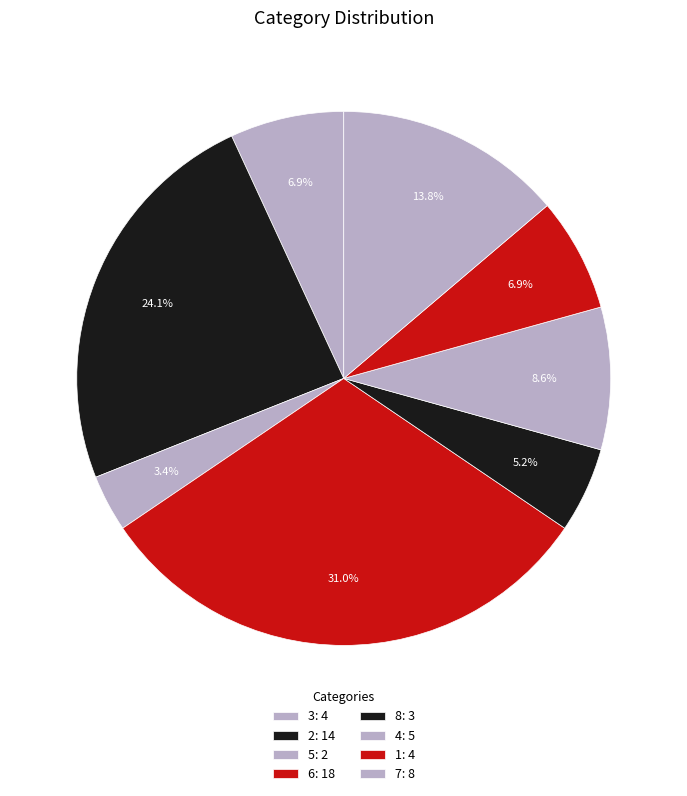

Count the number of slices in the pie.

8